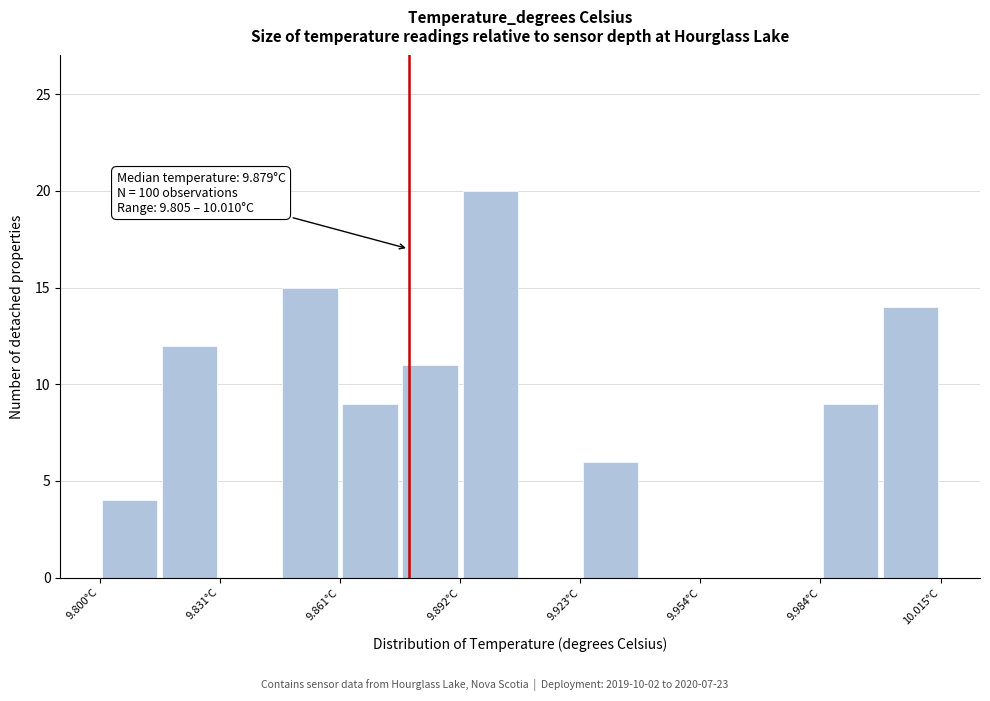

Around what value on the x-axis is the tallest bar? Give the approximate position of its centre, as read against the axis.

9.900